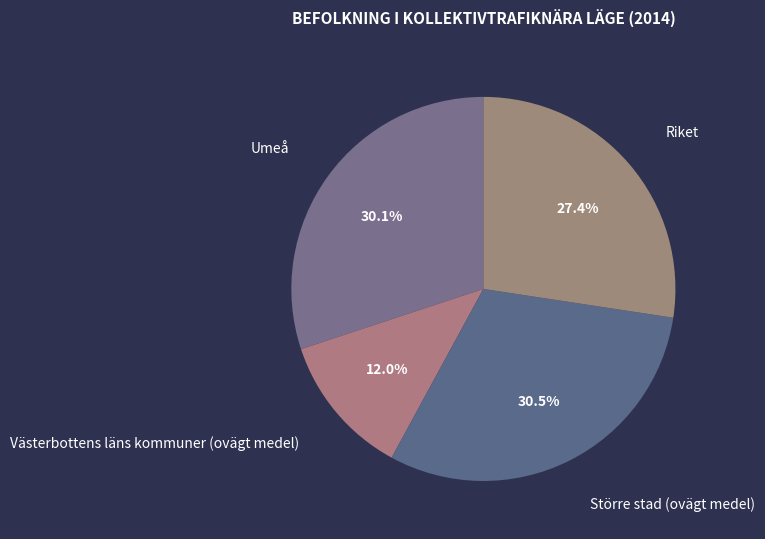

Approximately how many times larger is the value at Större stad (ovägt medel) compared to Västerbottens läns kommuner (ovägt medel)?

2.5